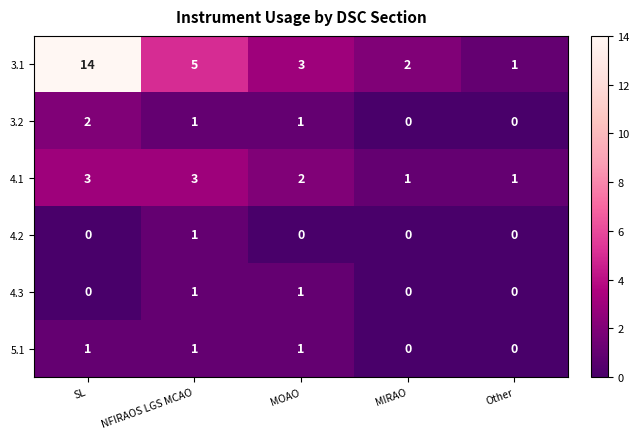

Count the number of categories in the chart.

5